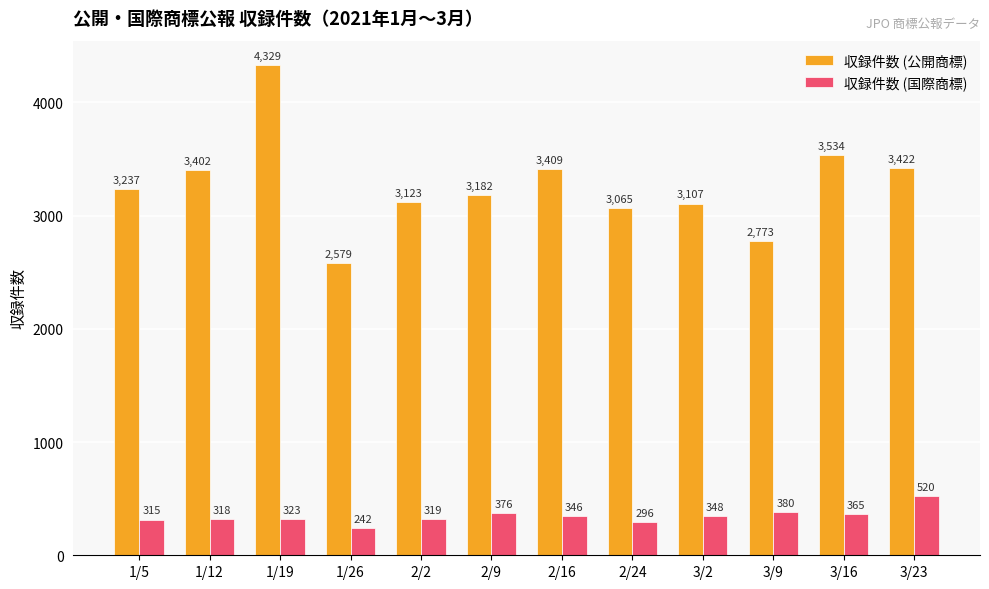

True or false: 収録件数 (国際商標) has a value of 897 at 3/23.

False